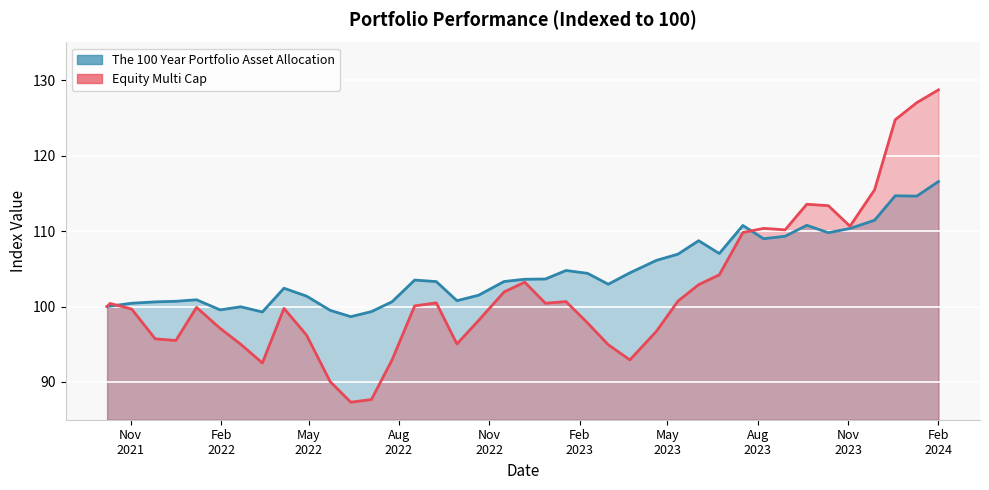

What is the difference between the maximum and minimum values in the Equity Multi Cap series?

41.4